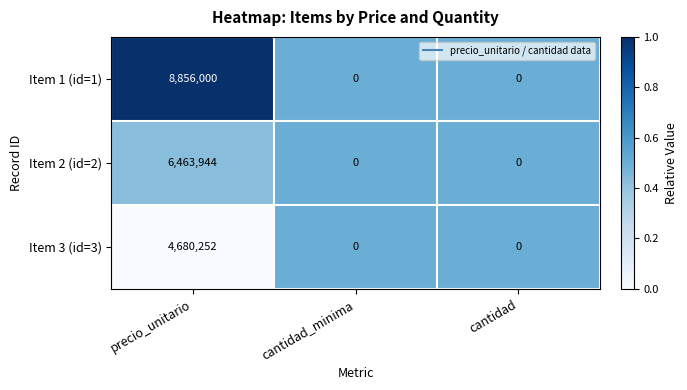

Which category has the highest value across all series?

precio_unitario